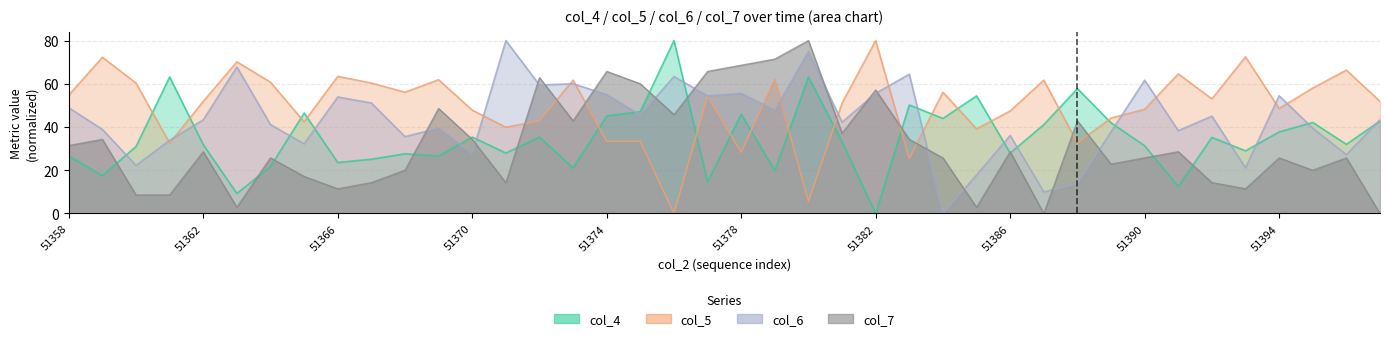

What is the difference between the maximum and minimum values in the col_6 series?

80.0